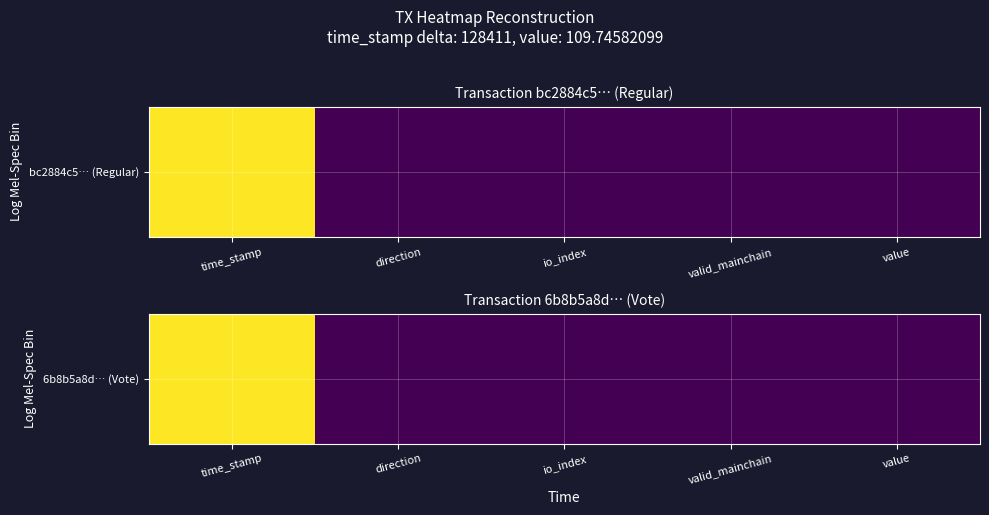

What is the change in value from time_stamp to valid_mainchain?

-1.0